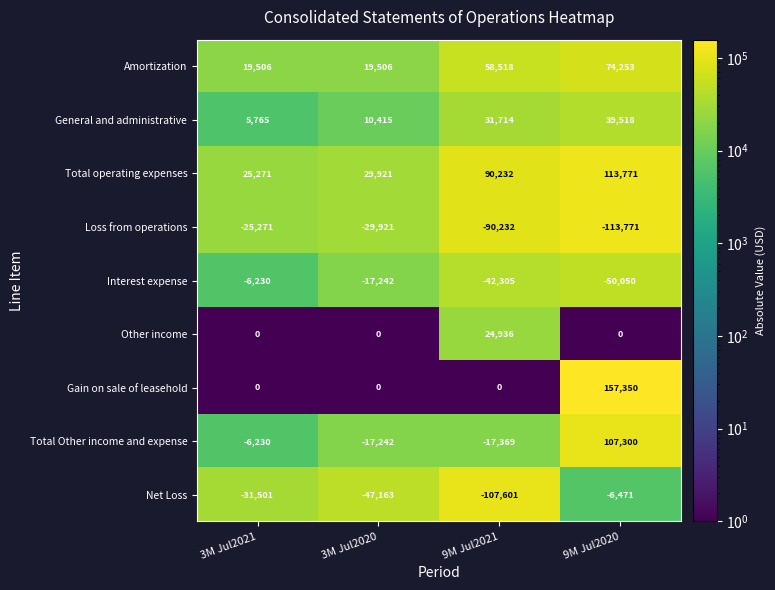

Rank the series by their maximum value, from highest to lowest.

Gain on sale of leasehold, Total operating expenses, Total Other income and expense, Amortization, General and administrative, Other income, Interest expense, Net Loss, Loss from operations